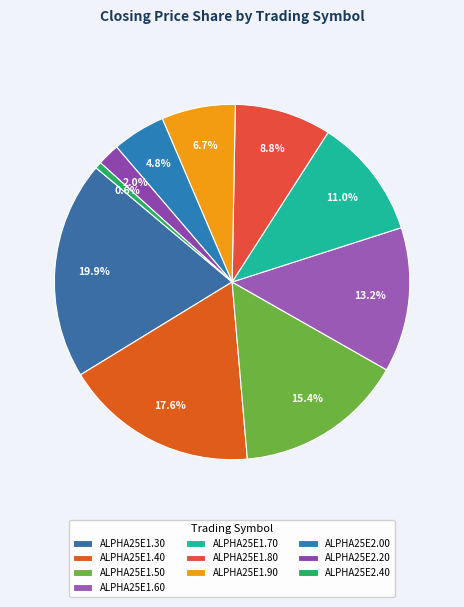

To the nearest percent, what portion does ALPHA25E1.40 represent?

18%